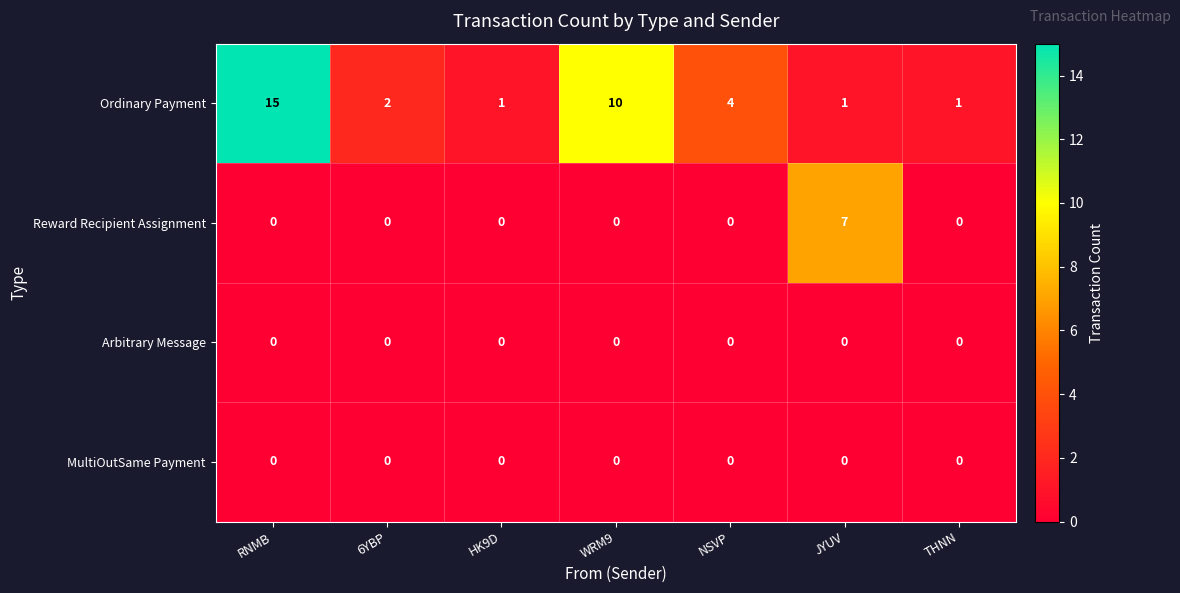

Reading right to left, what are all the values shown in this chart?

Ordinary Payment: THNN=1	JYUV=1	NSVP=4	WRM9=10	HK9D=1	6YBP=2	RNMB=15
Reward Recipient Assignment: THNN=0	JYUV=7	NSVP=0	WRM9=0	HK9D=0	6YBP=0	RNMB=0
Arbitrary Message: THNN=0	JYUV=0	NSVP=0	WRM9=0	HK9D=0	6YBP=0	RNMB=0
MultiOutSame Payment: THNN=0	JYUV=0	NSVP=0	WRM9=0	HK9D=0	6YBP=0	RNMB=0